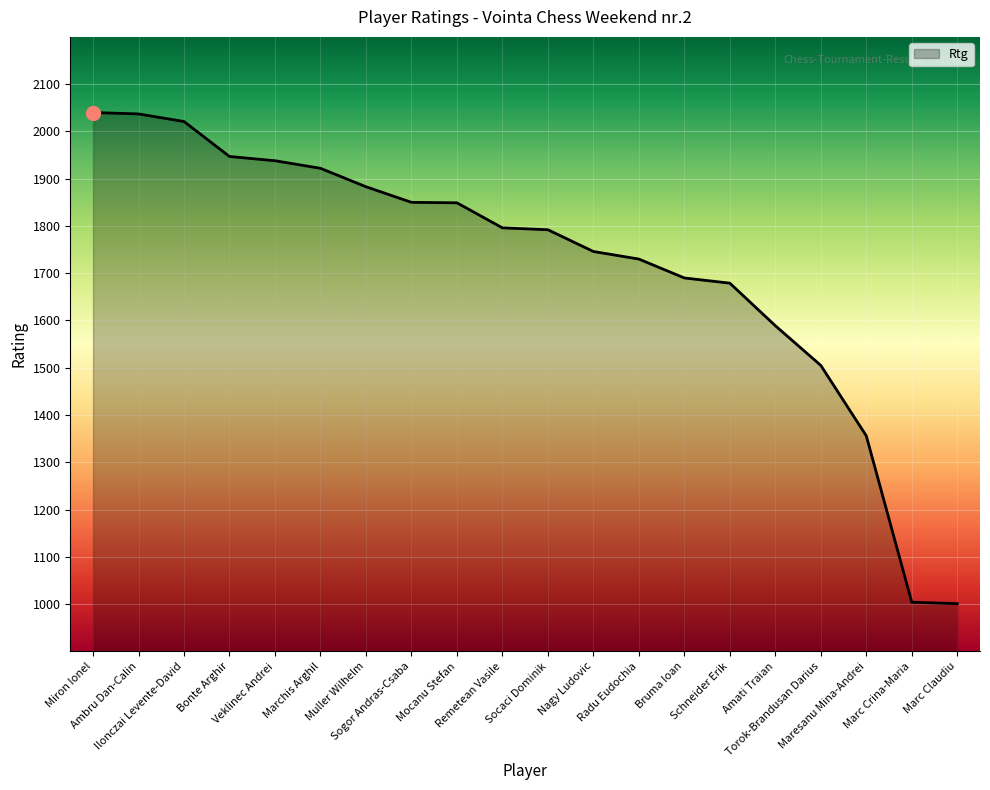

What is the difference between the second highest and second lowest values?

1033